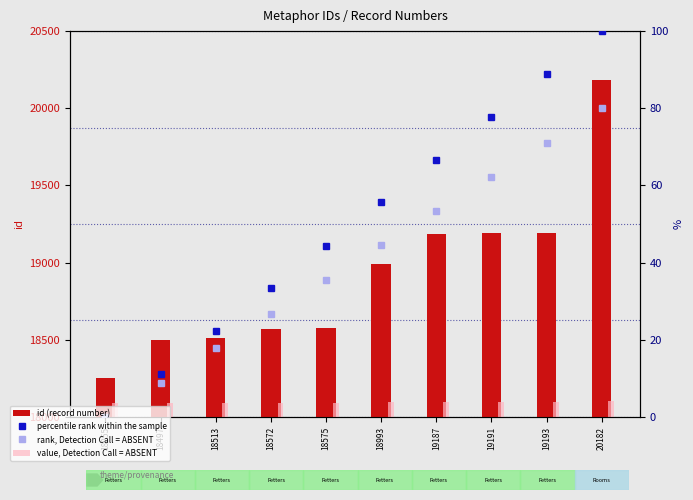

The value, Detection Call = ABSENT series shows 4.0 at 20182. True or false?

True